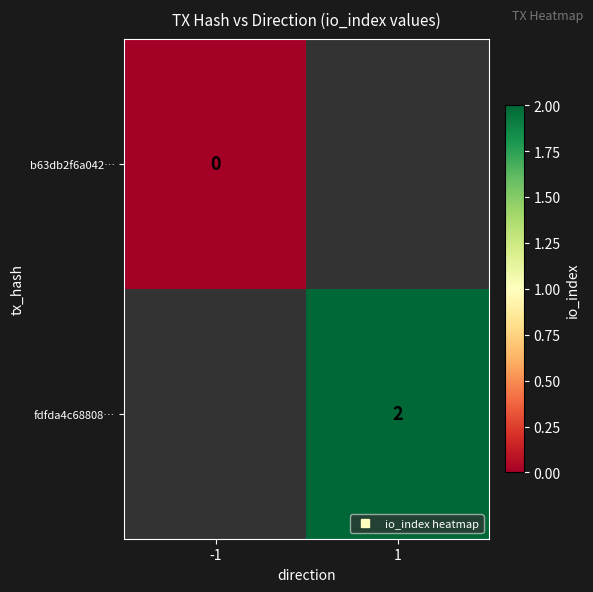

How many distinct data groups are displayed?

2